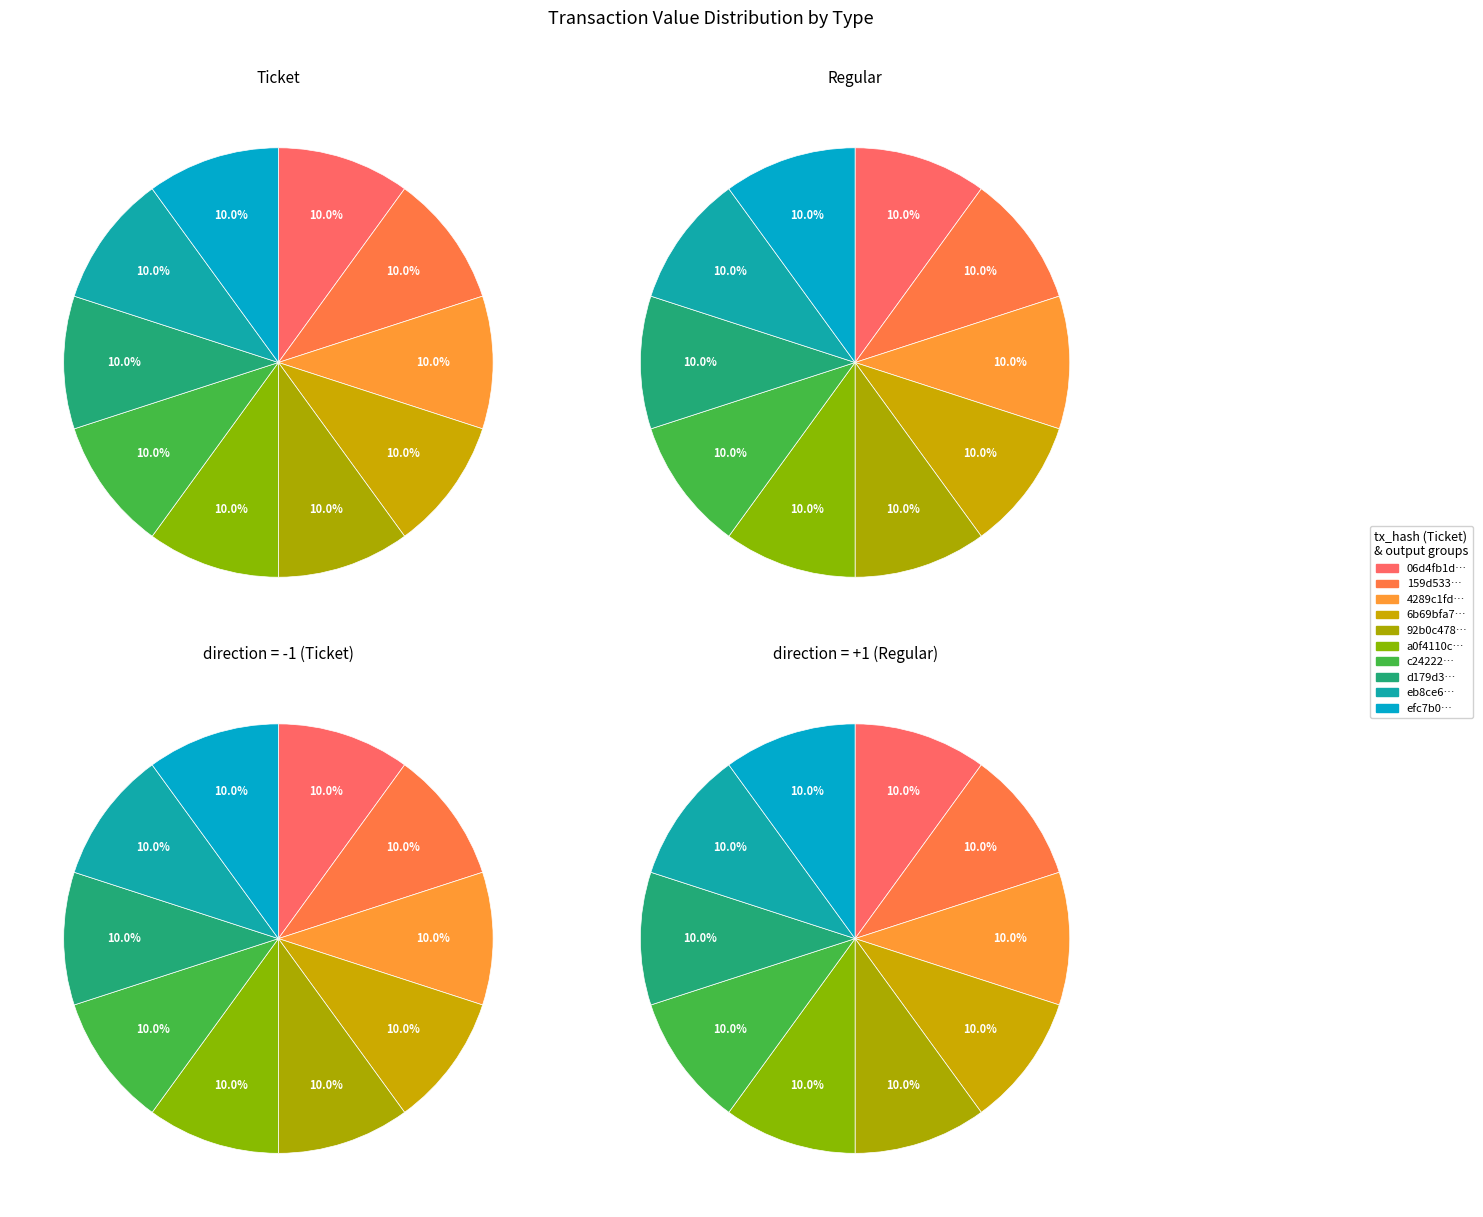

Does 3 account for over 50% of the chart?

No